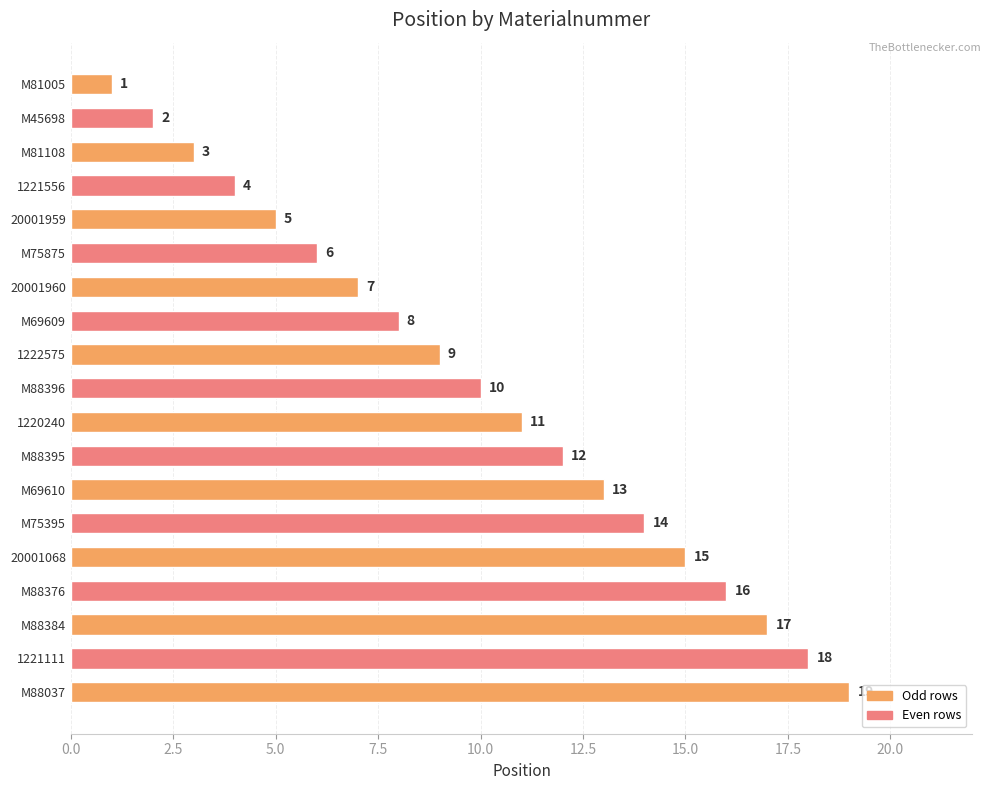

Which has a higher value, M81005 or 1220240?

1220240